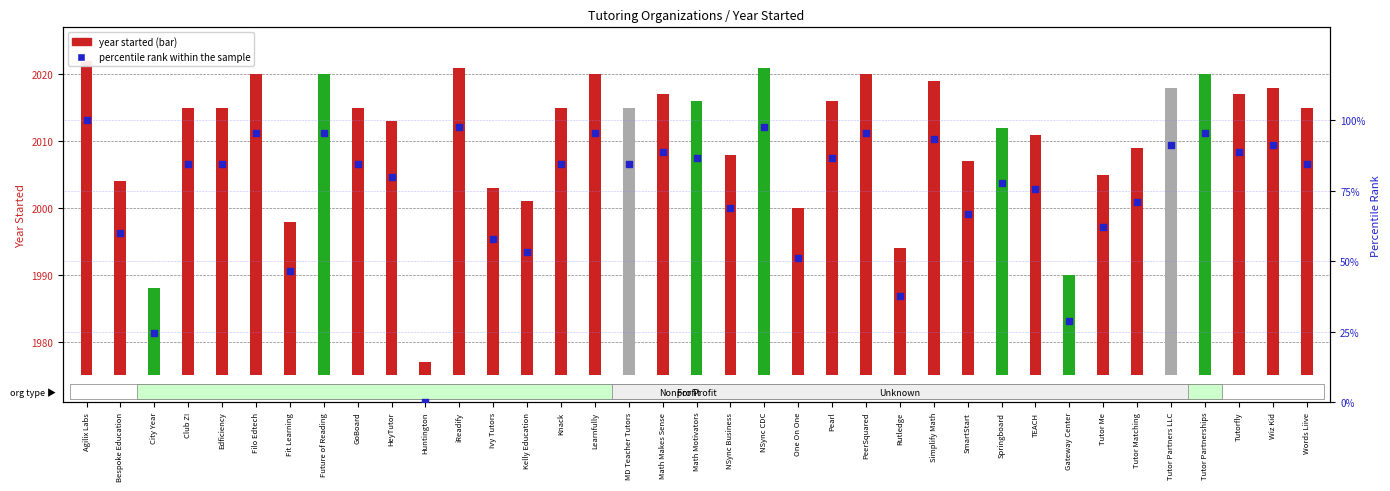

Between Tutor Matching and Math Motivators, which is larger?

Math Motivators